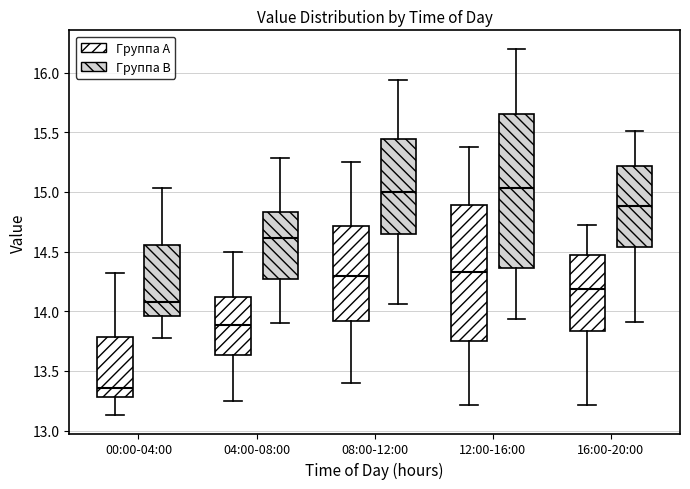

Where does the upper whisker of the box for 16:00-20:00 (Группа A) end on the y-axis? The values are not printed on the chart, so give them approximately, as read against the axis.

14.70